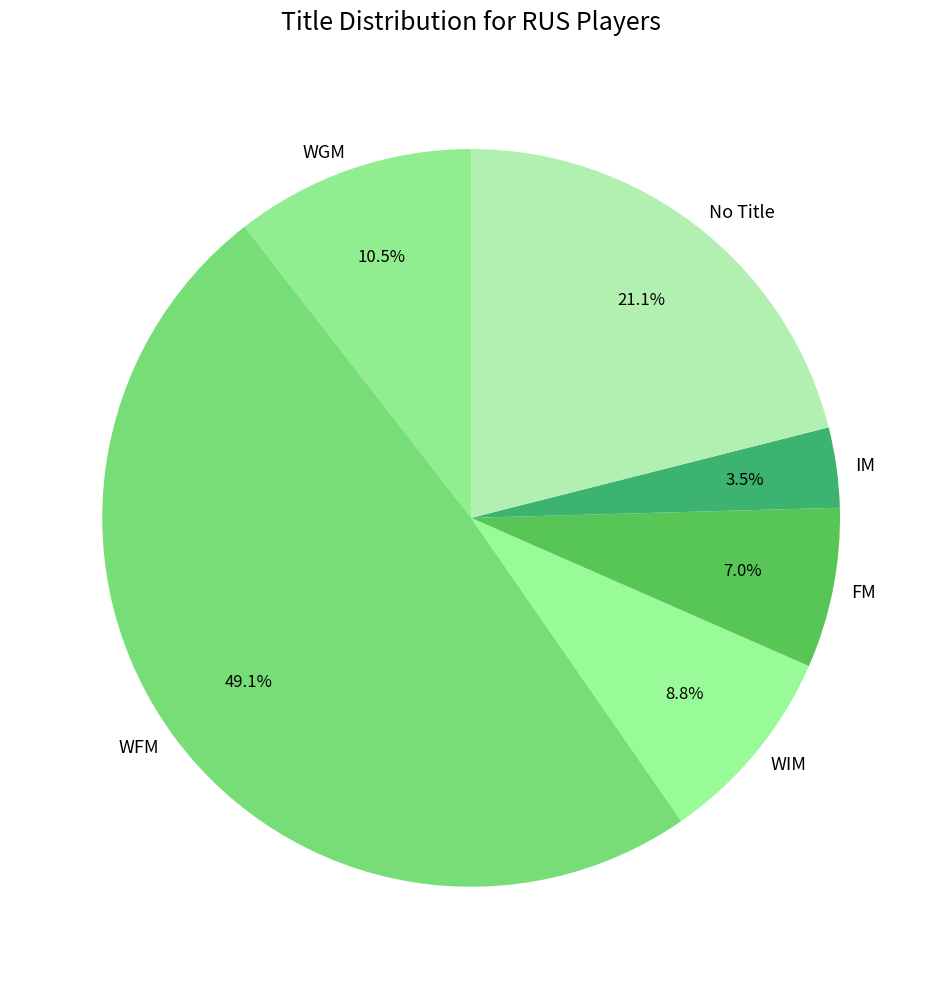

Is it true that WFM is 49% of the pie?

True